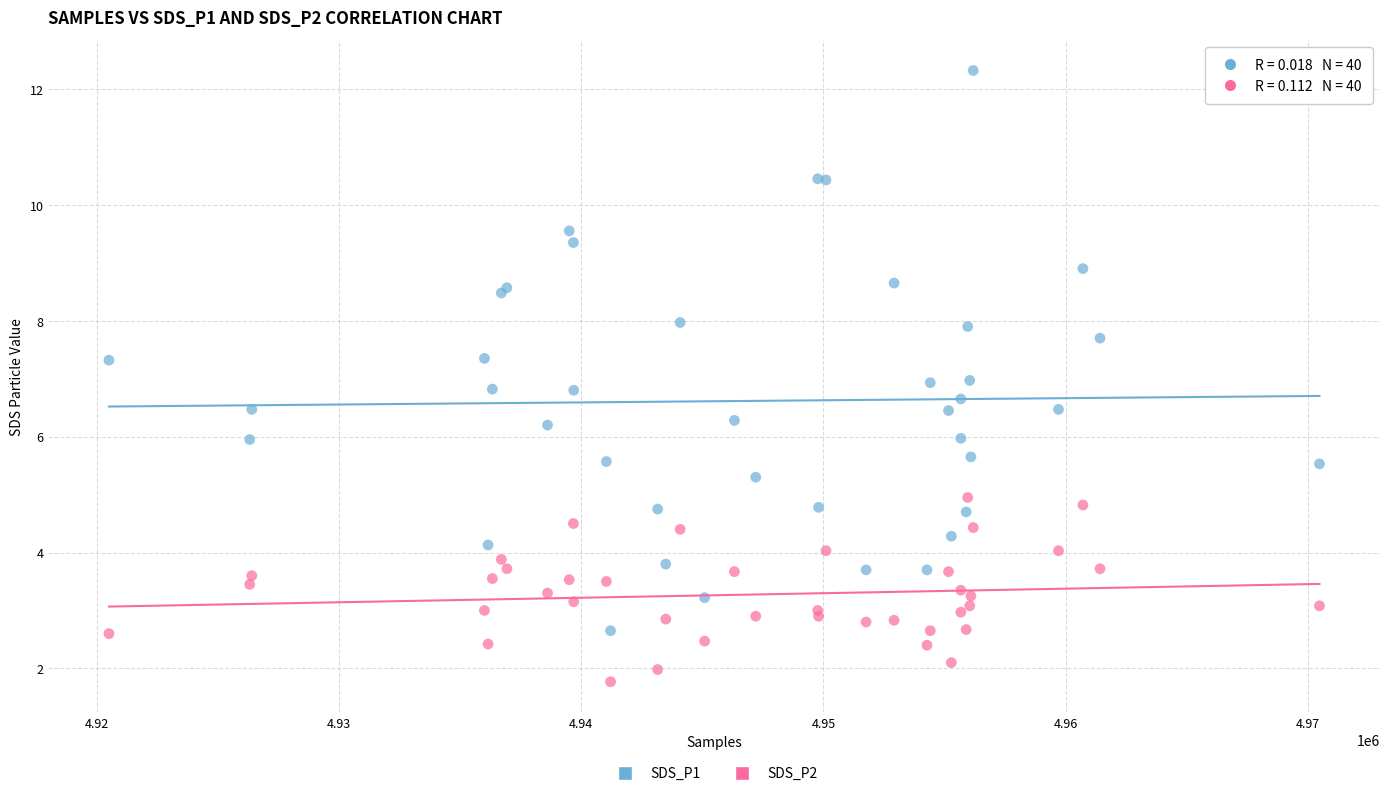

Which series reaches the minimum Y coordinate?

SDS_P2